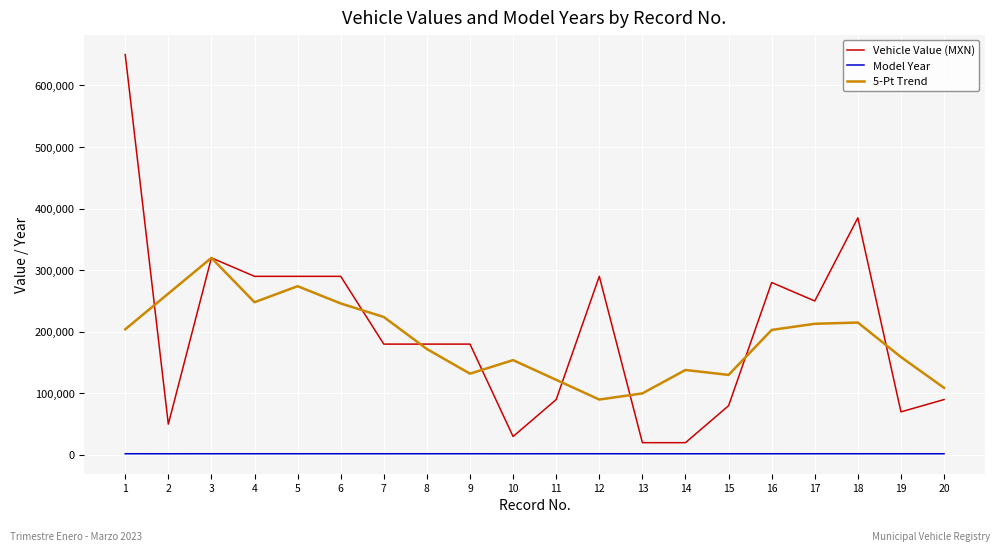

The value of 5-Pt Trend at 4 is 414823. True or false?

False